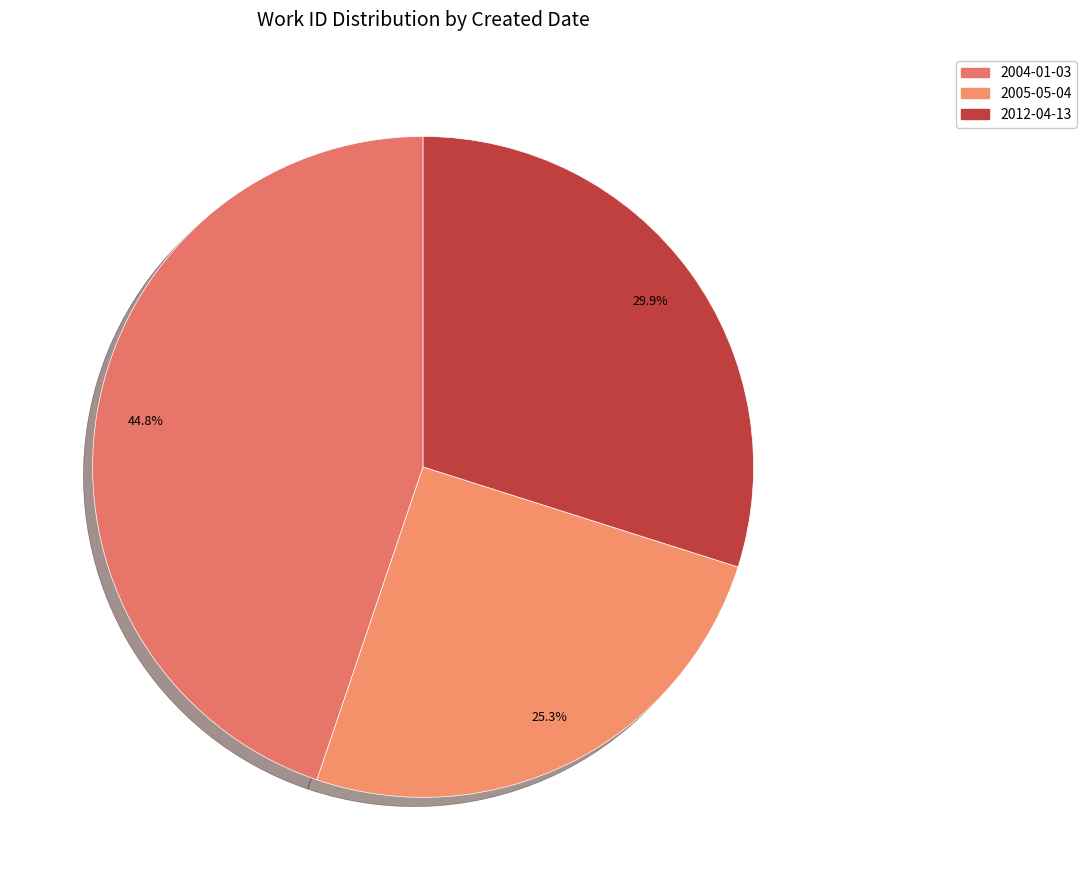

Count the number of slices in the pie.

3